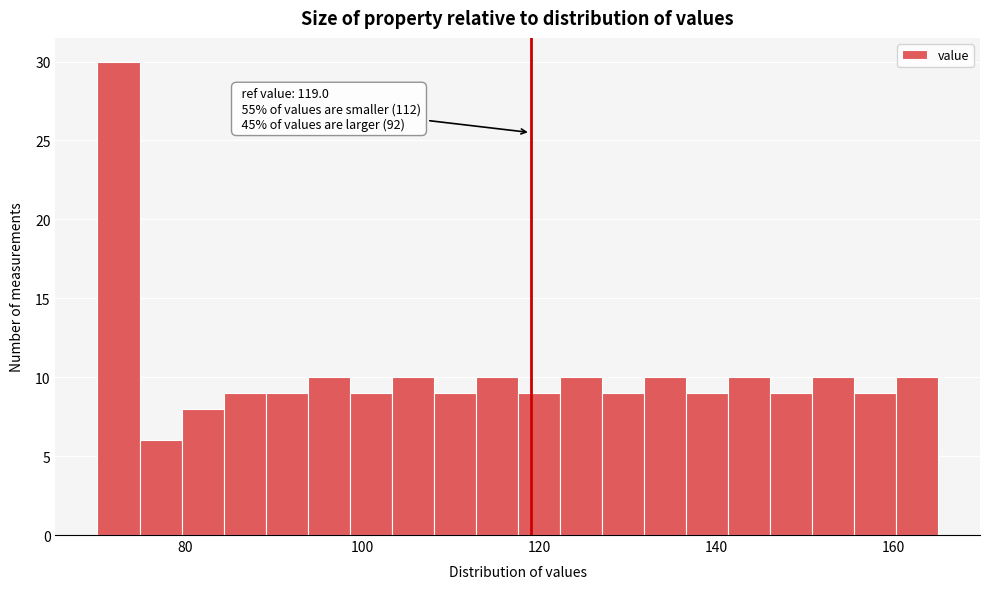

Read against the x-axis, roughly where is the centre of the tallest bar?

72